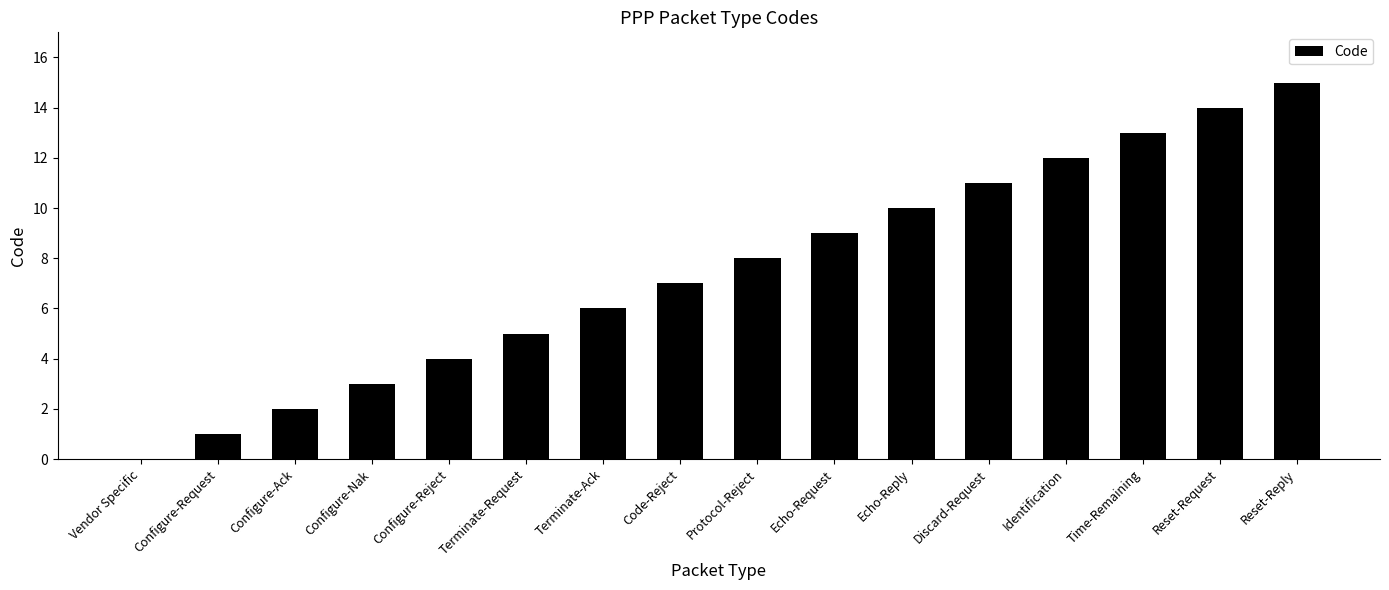

Approximately how many times larger is the value at Time-Remaining compared to Protocol-Reject?

1.6